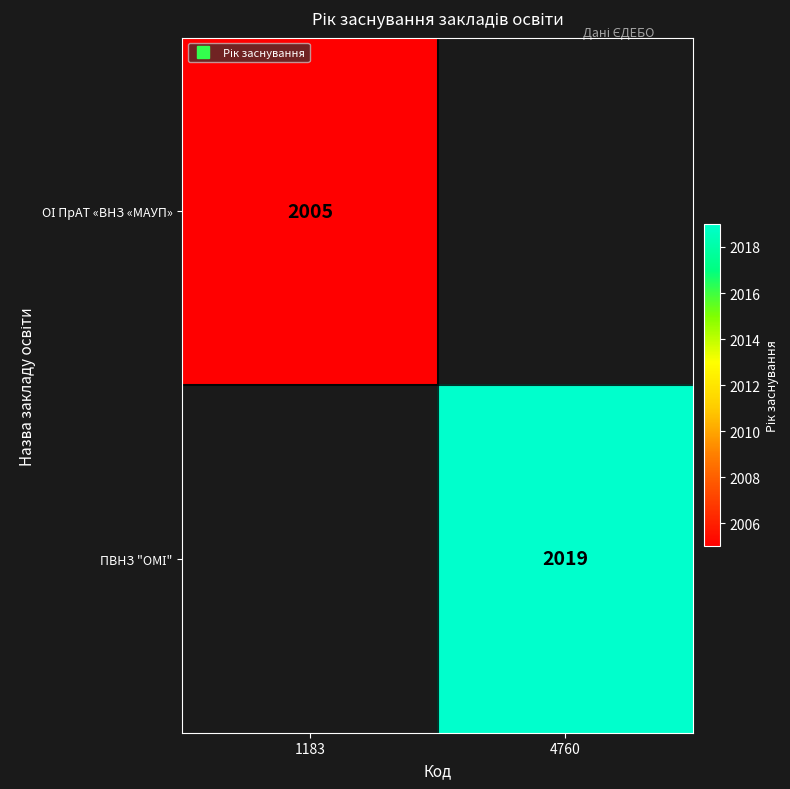

Which series has the largest range (max minus min)?

ОІ ПрАТ «ВНЗ «МАУП»